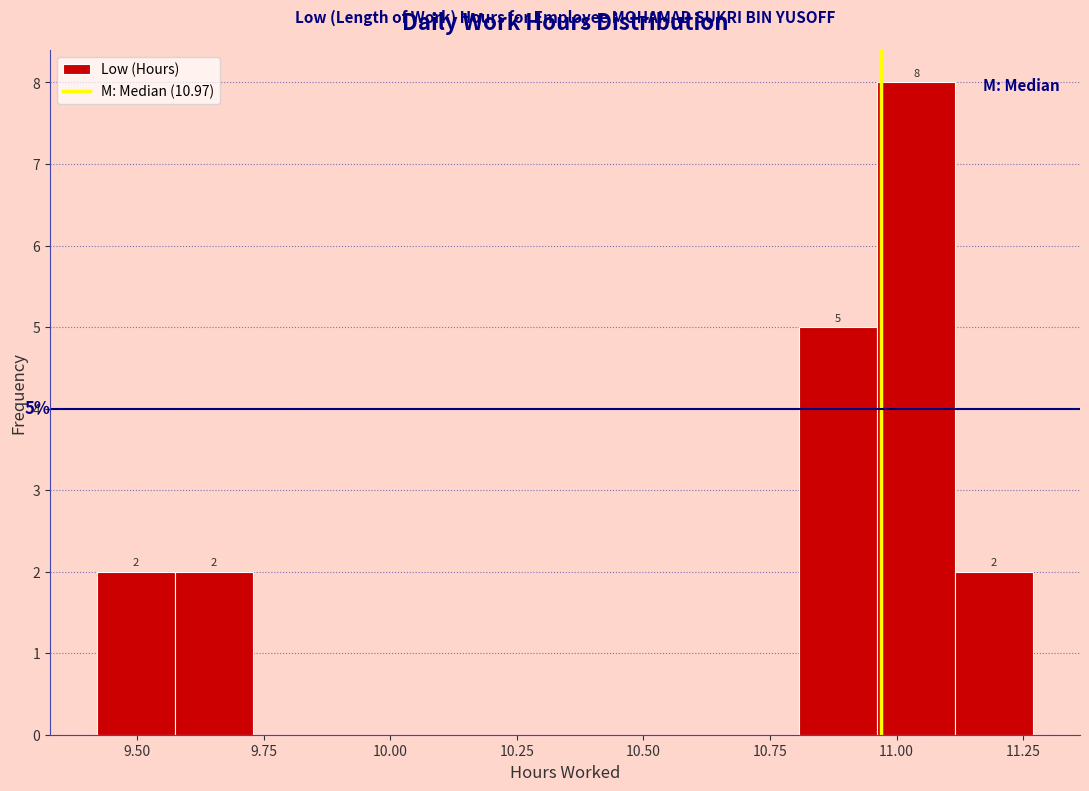

Around what value on the x-axis is the tallest bar? Give the approximate position of its centre, as read against the axis.

11.05